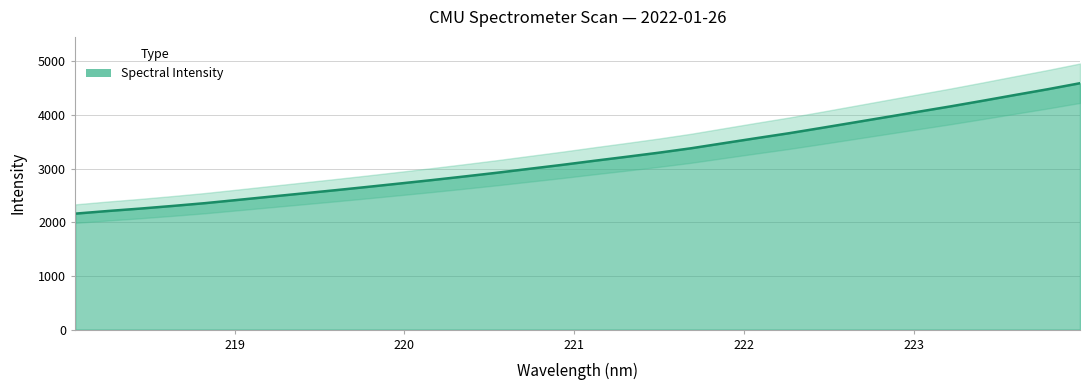

Reading left to right, what are all the values shown in this chart?

218.0596=2161.6	218.2508=2210.7	218.442=2255.8	218.6332=2305.0	218.8244=2357.1	219.0156=2417.0	219.2067=2477.4	219.3979=2537.4	219.589=2597.4	219.7801=2659.5	219.9712=2723.0	220.1623=2787.5	220.3533=2854.7	220.5444=2923.9	220.7354=2997.1	220.9264=3069.7	221.1174=3146.6	221.3083=3221.2	221.4993=3298.0	221.6902=3380.9	221.8812=3474.7	222.0721=3567.9	222.263=3659.2	222.4538=3757.8	222.6447=3858.3	222.8355=3959.2	223.0264=4060.3	223.2172=4160.8	223.408=4266.1	223.5987=4373.8	223.7895=4480.1	223.9802=4592.6